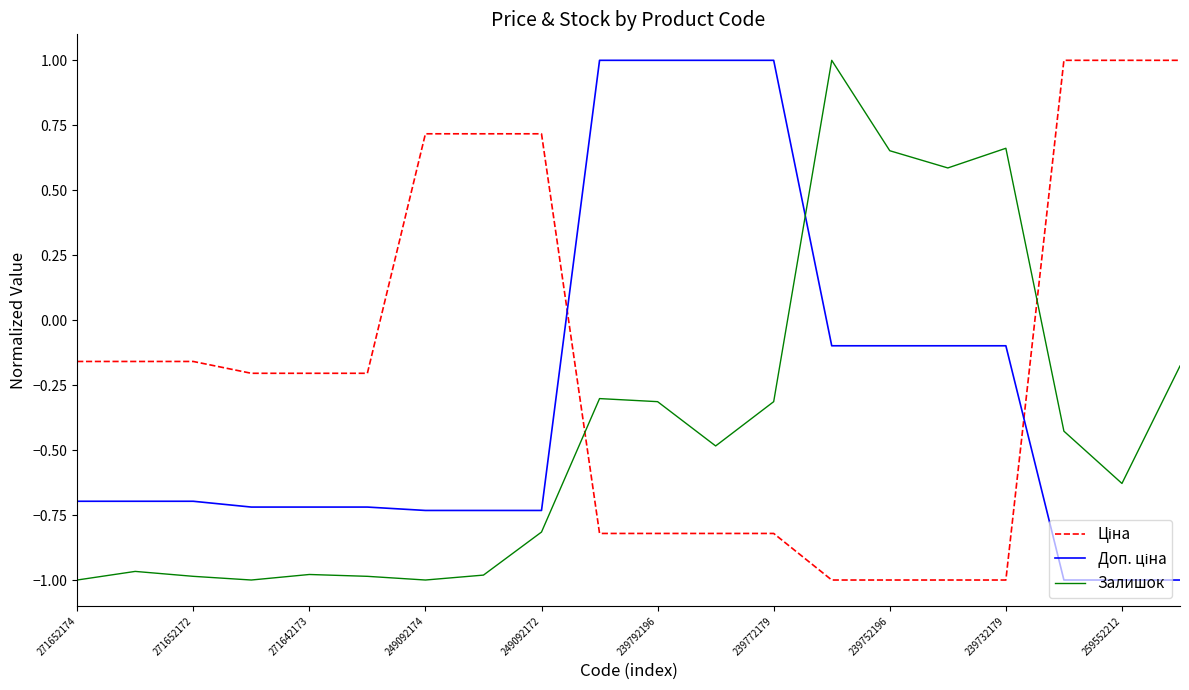

What is the greatest value displayed?

1.0